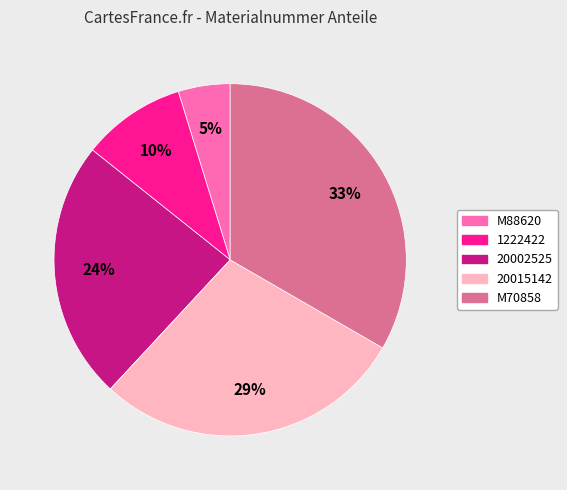

Does M88620 account for over 50% of the chart?

No